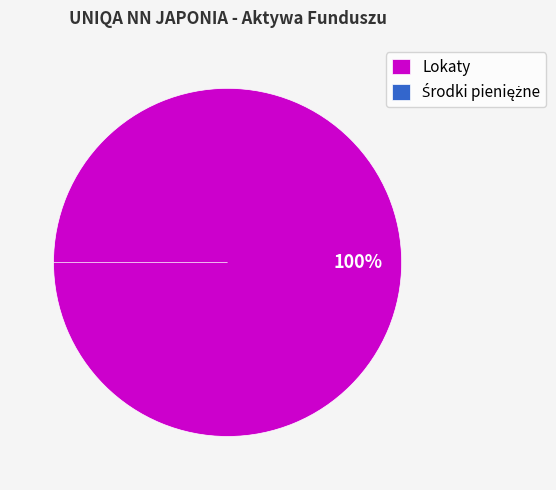

Between Lokaty and Środki pieniężne, which is larger?

Lokaty